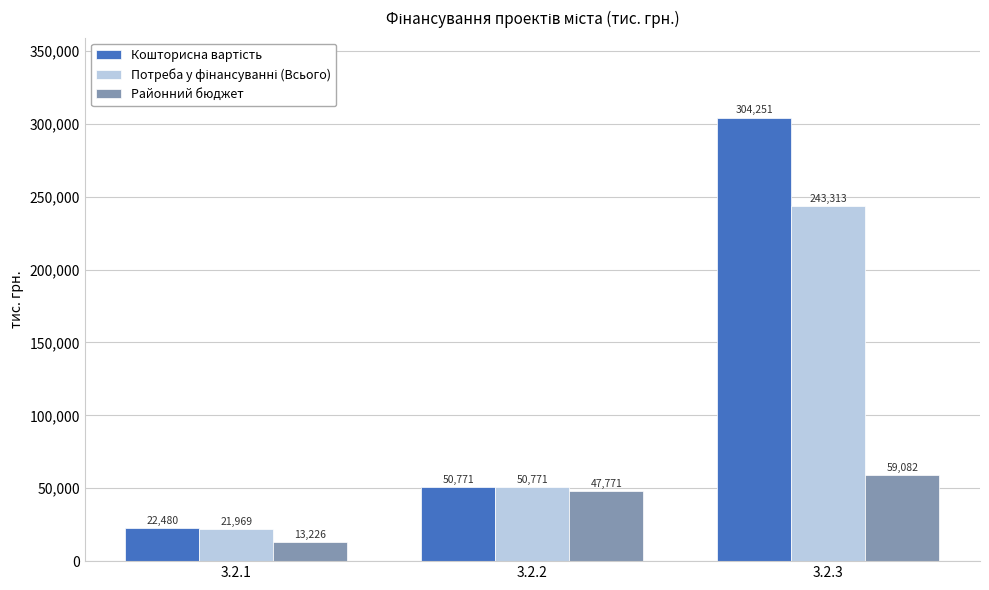

At which label is Районний бюджет closest to 36153?

3.2.2